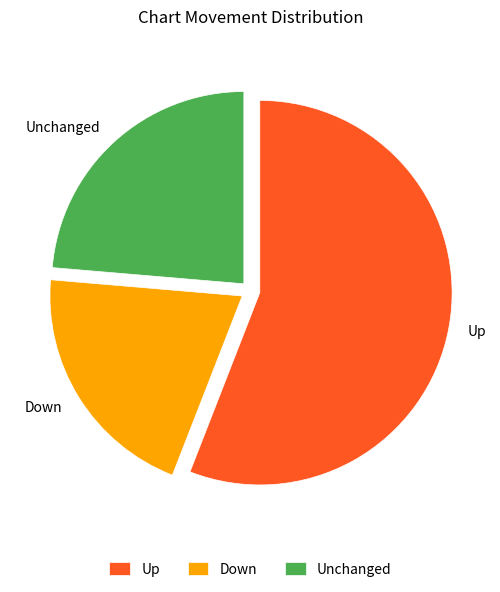

Which slice is the largest?

Up